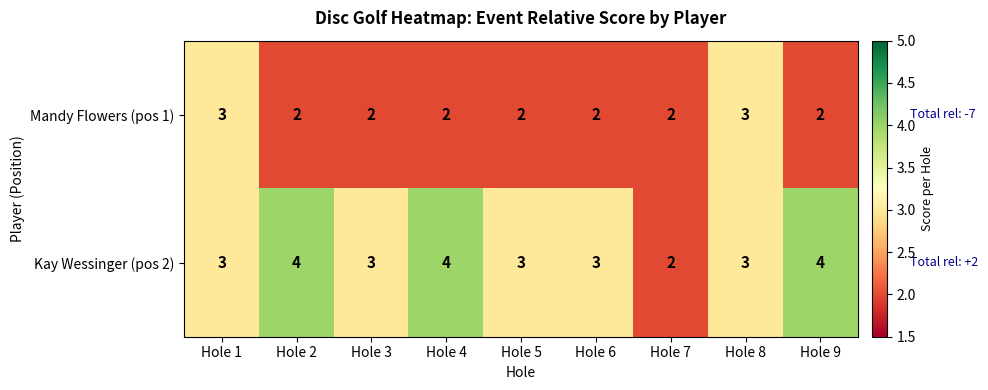

The Mandy Flowers (pos 1) series shows 1 at Hole 3. True or false?

False